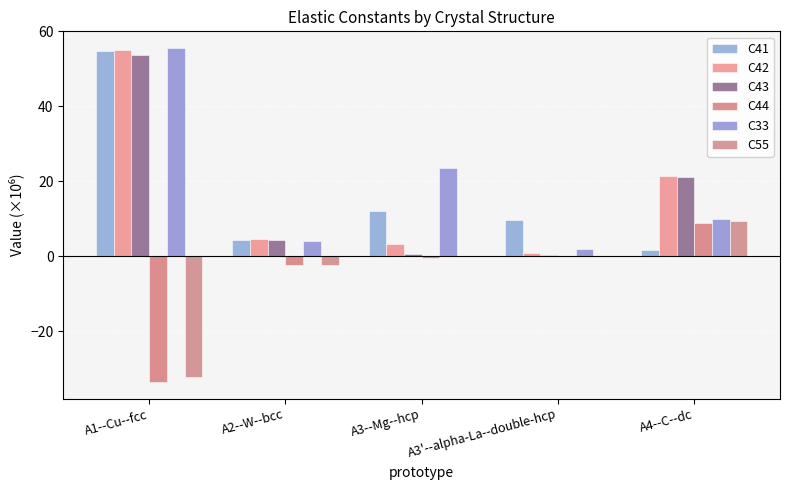

What is the spread (max minus min) of values at A4--C--dc?

19.5